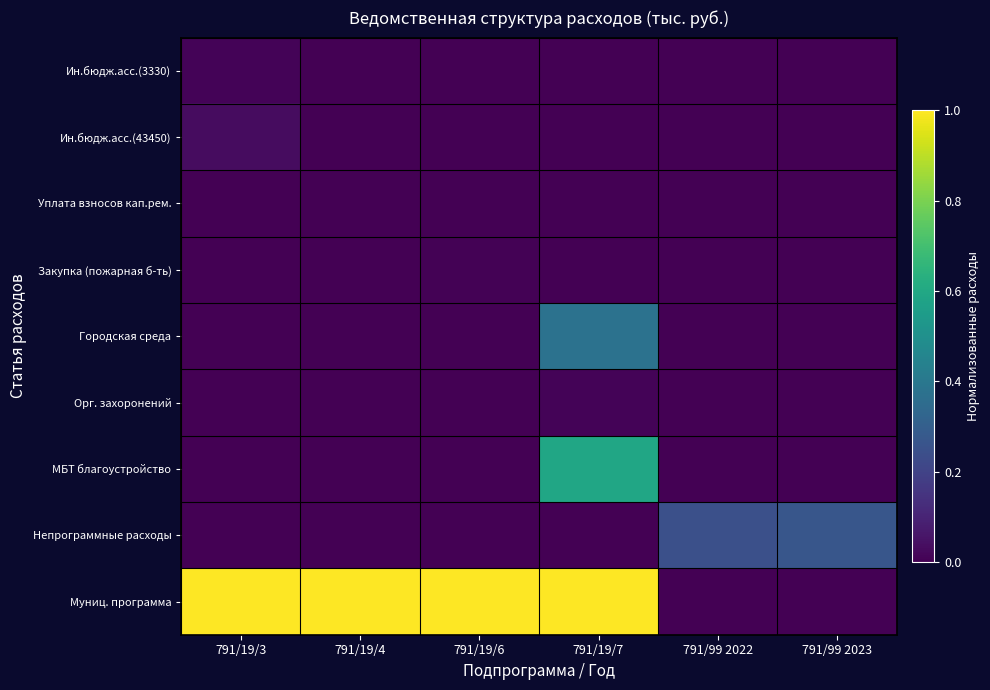

Which series has the widest spread of values?

Муниц. программа